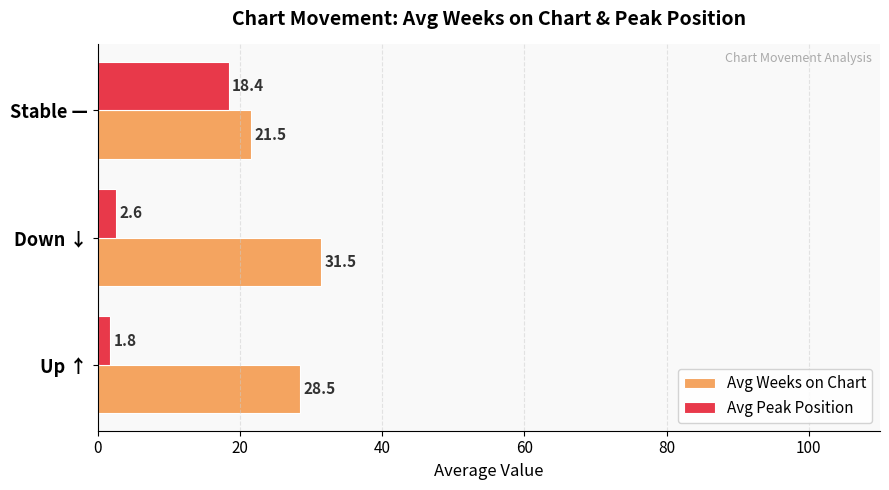

Rank the categories by Avg Peak Position value from lowest to highest.

Up ↑, Down ↓, Stable —